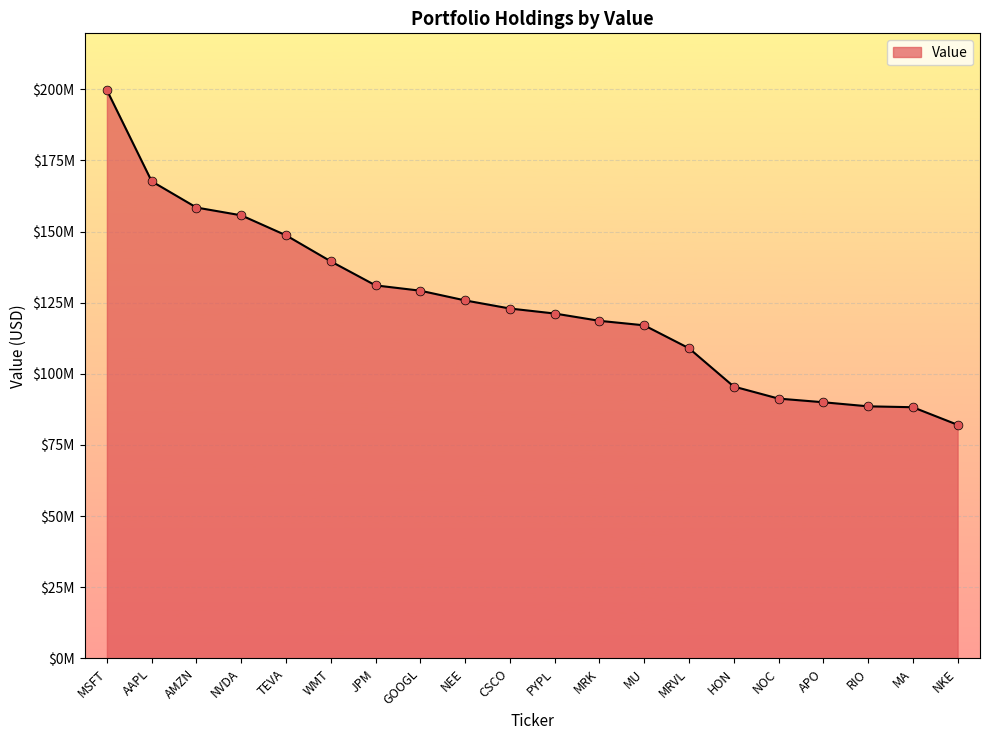

Between MSFT and PYPL, which is larger?

MSFT